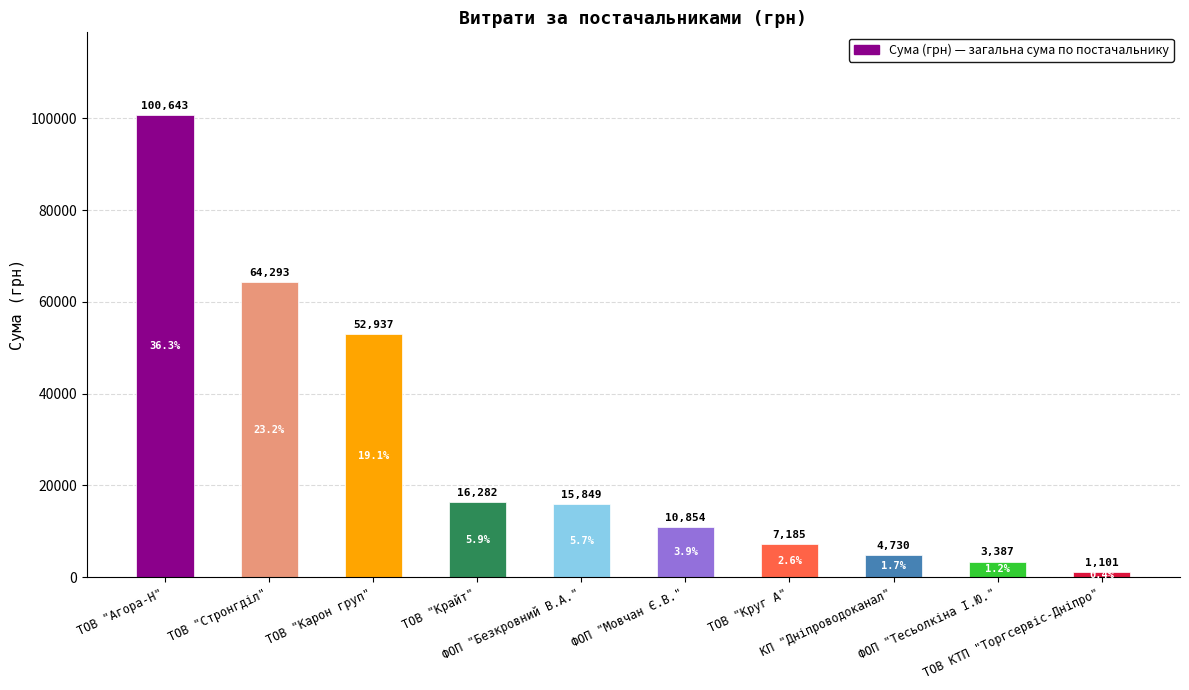

What is the difference between the second highest and second lowest values?

60905.9